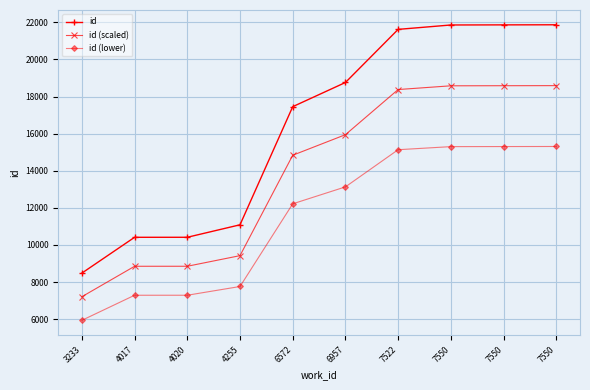

What are all the series names shown in the legend?

id, id (scaled), id (lower)